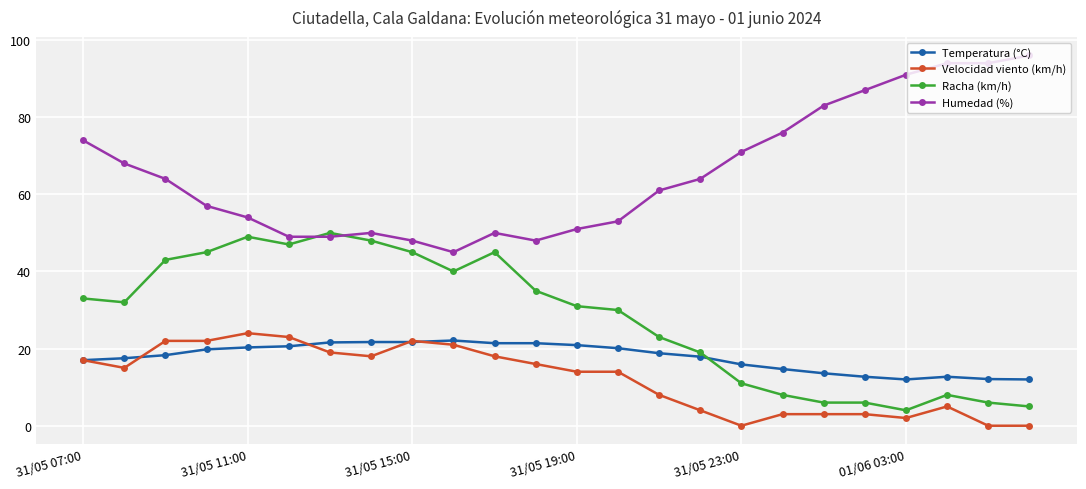

How many lines are shown in the chart?

4